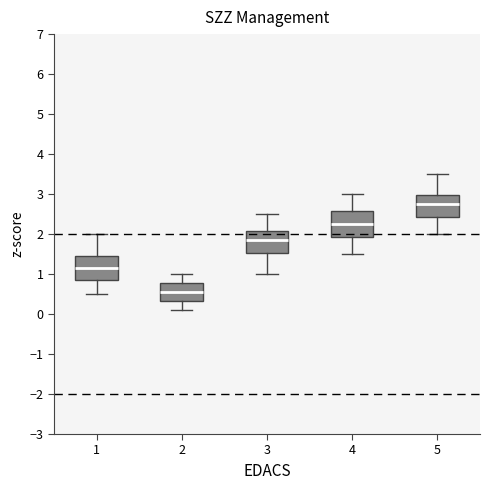

Reading left to right, read every box against the y-axis: the position of its median line, the range the box covers, and the ends of its whiskers. The values are not printed on the chart, so give them approximately, as read against the axis.

1: median 1.2, box 0.9 to 1.5, whiskers 0.5 to 2.0
2: median 0.6, box 0.3 to 0.8, whiskers 0.1 to 1.0
3: median 1.9, box 1.5 to 2.1, whiskers 1.0 to 2.5
4: median 2.3, box 1.9 to 2.6, whiskers 1.5 to 3.0
5: median 2.8, box 2.4 to 3.0, whiskers 2.0 to 3.5